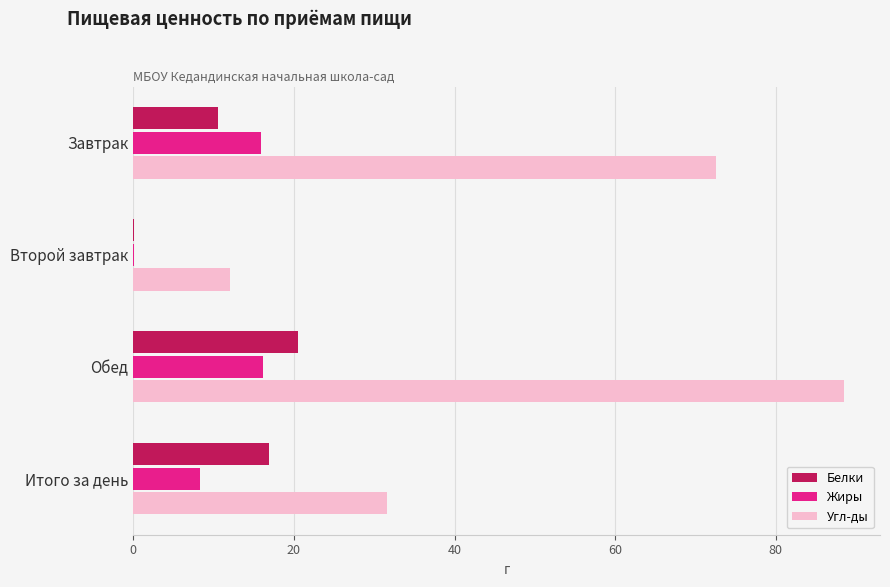

What is the maximum value for Белки?

20.5